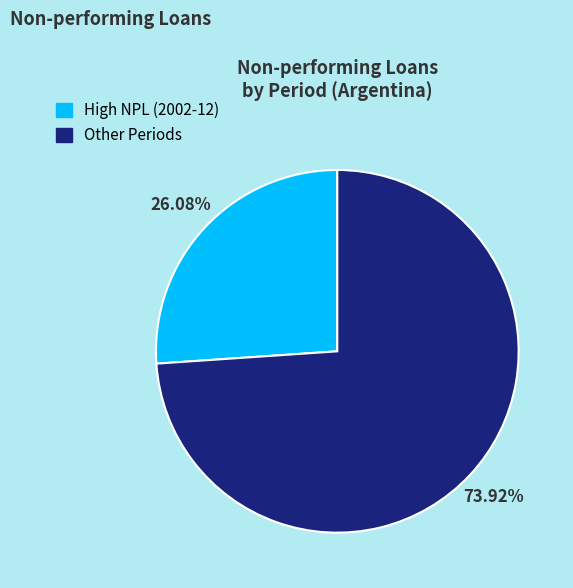

What is the ratio of the value at Other Periods to the value at High NPL (2002-12)?

2.8